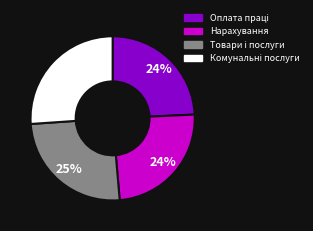

Does any single category account for the majority?

No